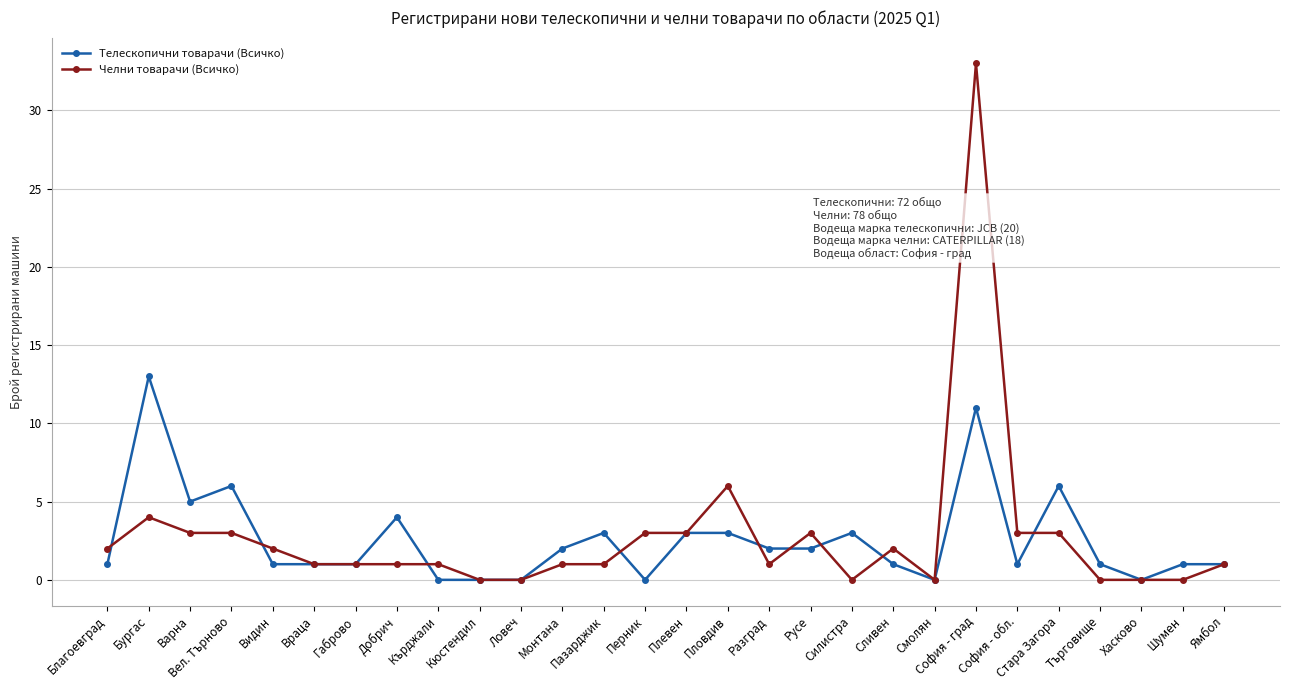

How many distinct data groups are displayed?

2